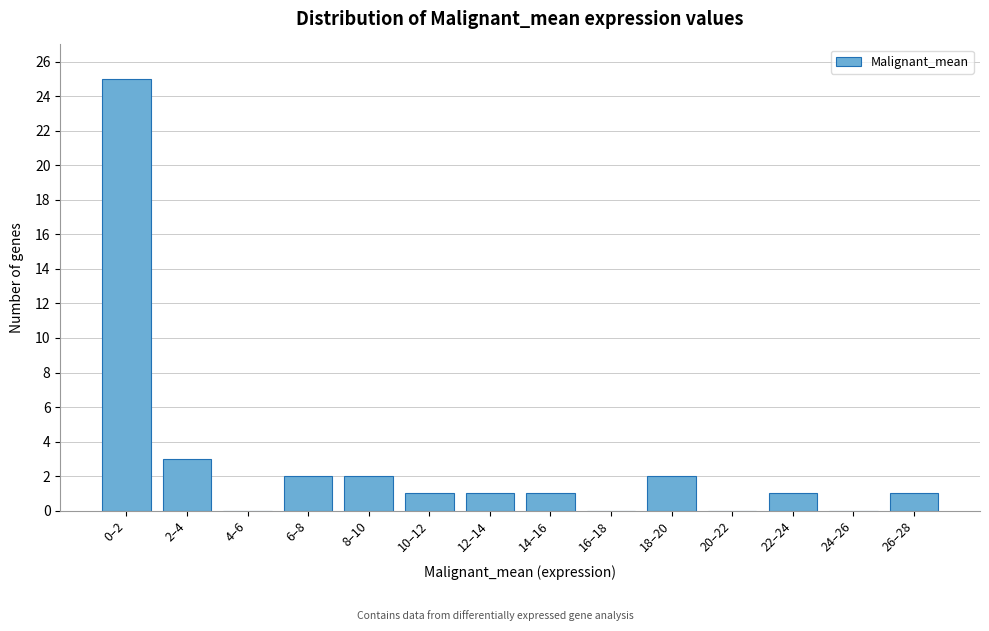

Reading left to right, extract all data points from this chart.

0–2=25	2–4=3	4–6=0	6–8=2	8–10=2	10–12=1	12–14=1	14–16=1	16–18=0	18–20=2	20–22=0	22–24=1	24–26=0	26–28=1